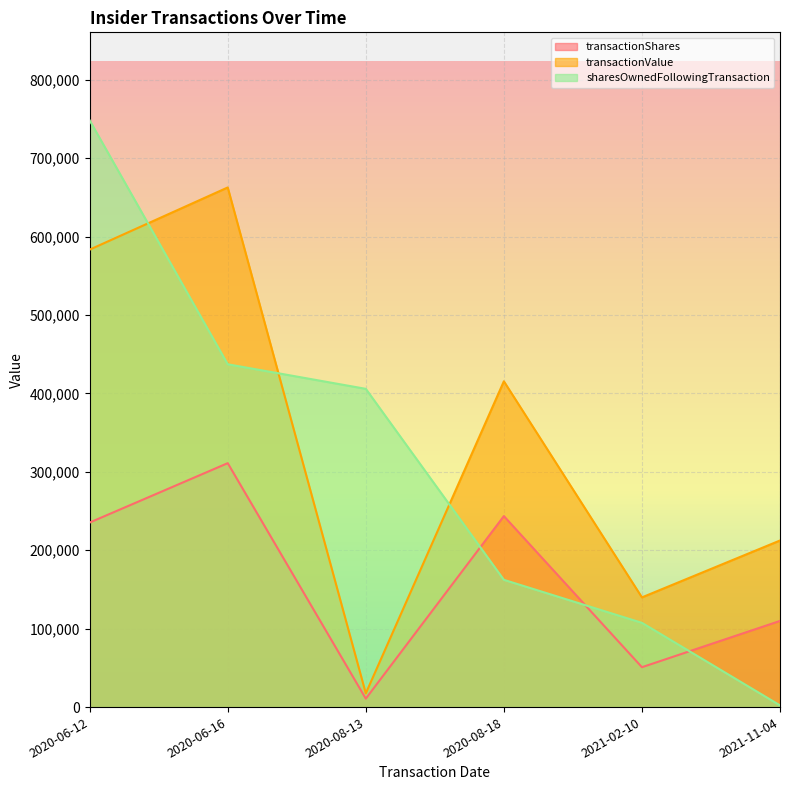

Which has a higher value, 2020-08-18 or 2020-06-16?

2020-06-16